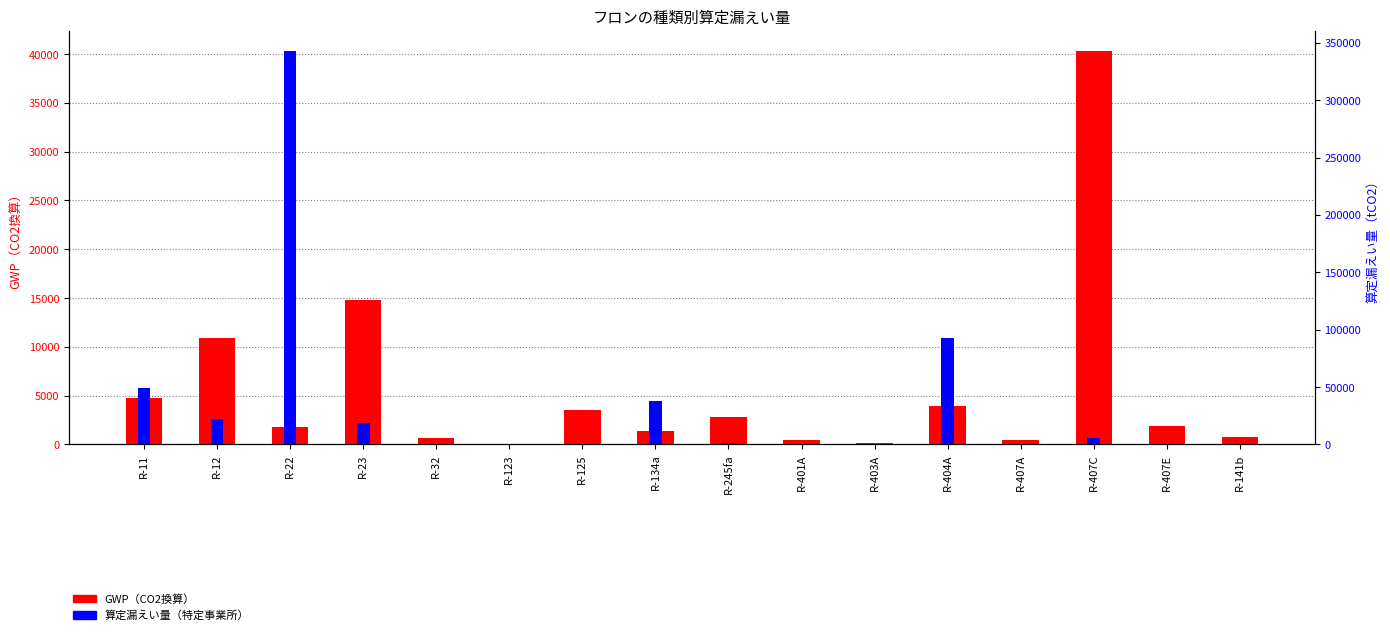

Which series changed the most between R-245fa and R-407A?

GWP（CO2換算）